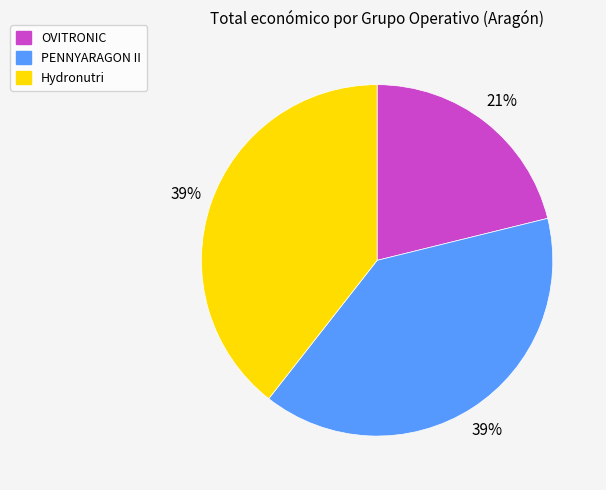

Is the sum of PENNYARAGON II and Hydronutri greater than half?

Yes